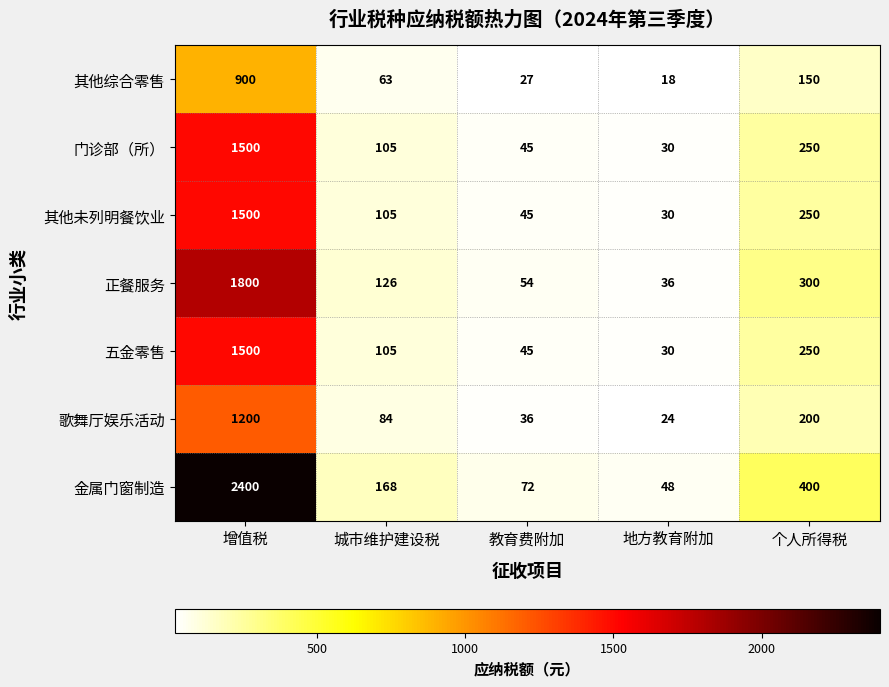

Is it true that 其他综合零售 equals 900 at 增值税?

True